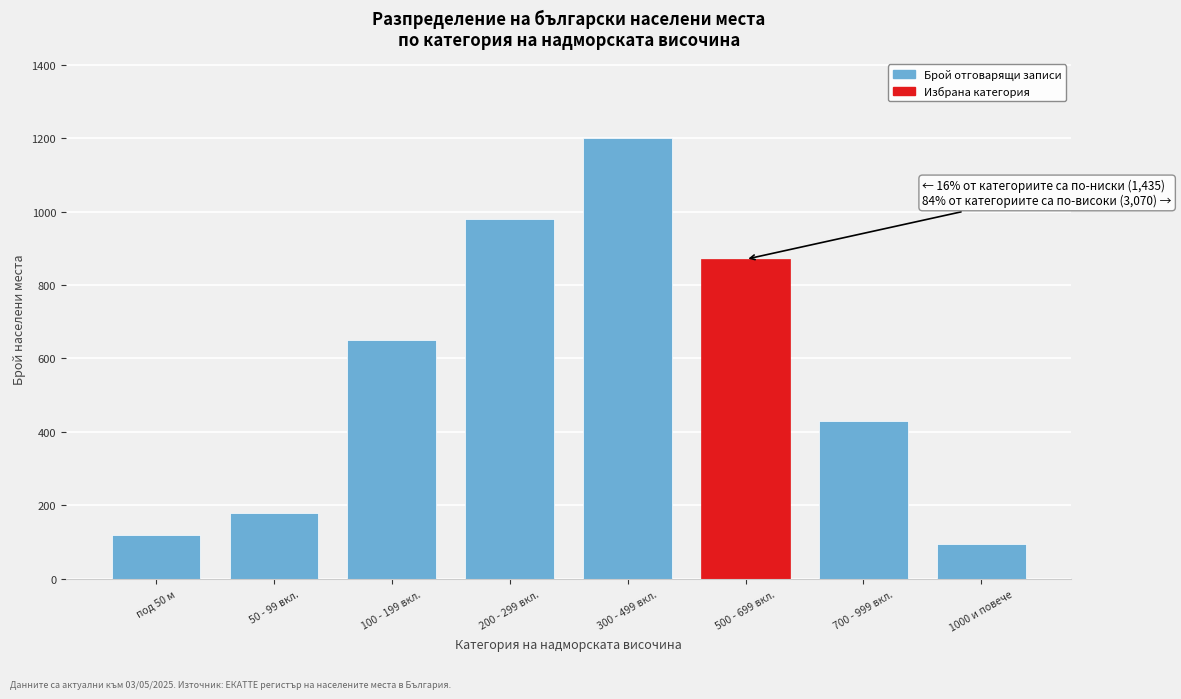

Reading left to right, transcribe all the data shown in this chart.

под 50 м=120	50 - 99 вкл.=180	100 - 199 вкл.=650	200 - 299 вкл.=980	300 - 499 вкл.=1200	500 - 699 вкл.=870	700 - 999 вкл.=430	1000 и повече=95